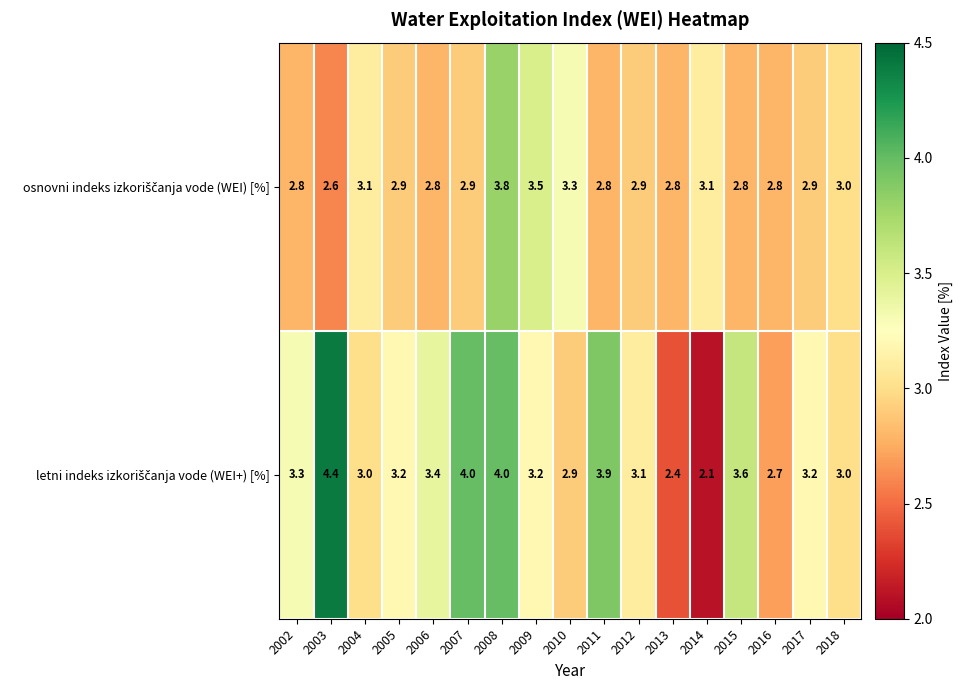

At which category is the sum across all series the highest?

2008